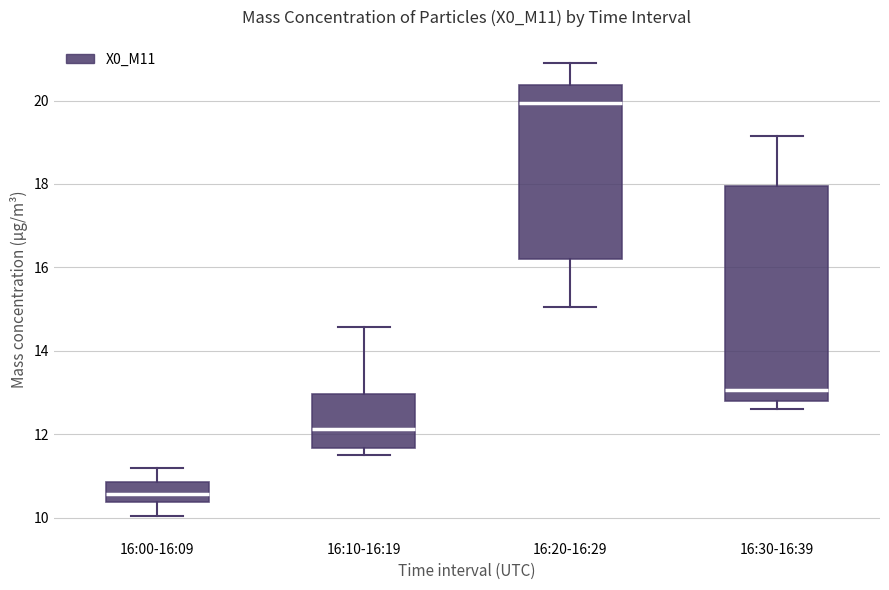

Which box's median line is the lowest?

16:00-16:09